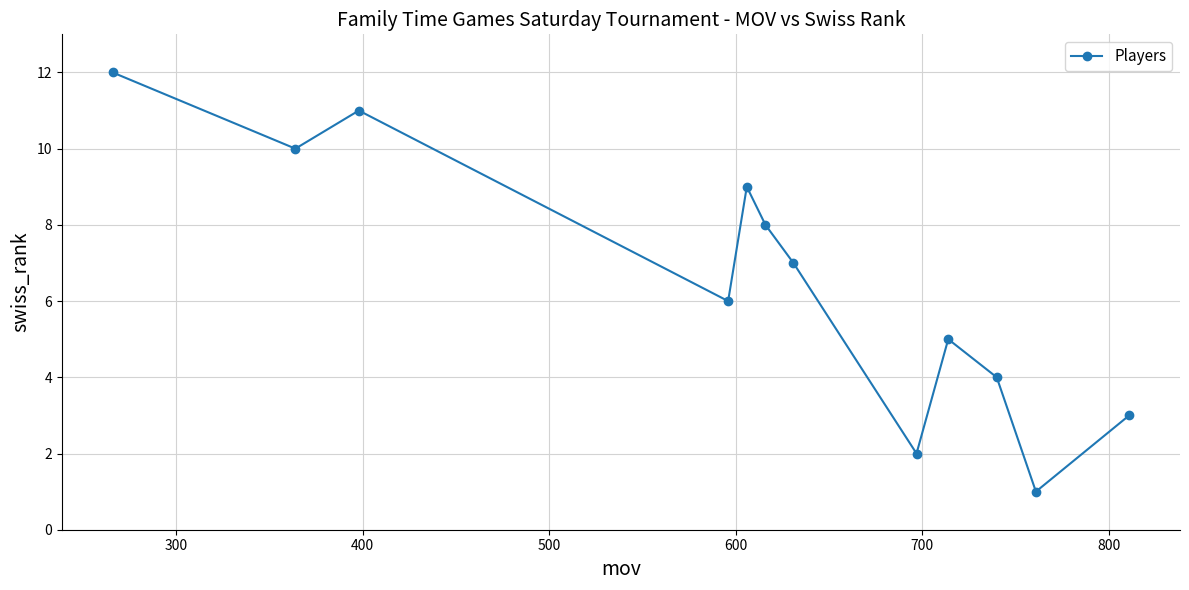

What is the difference between the maximum and second lowest values?

10